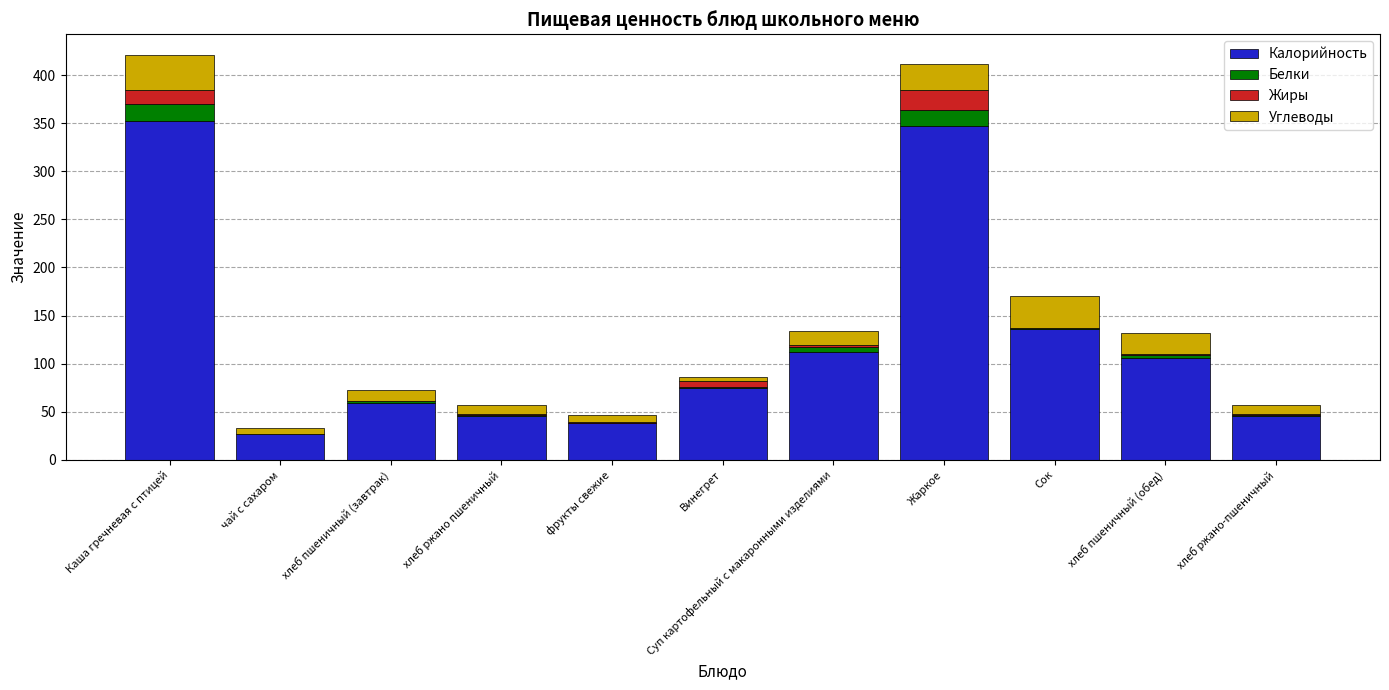

The Калорийность series shows 26.8 at чай с сахаром. True or false?

True